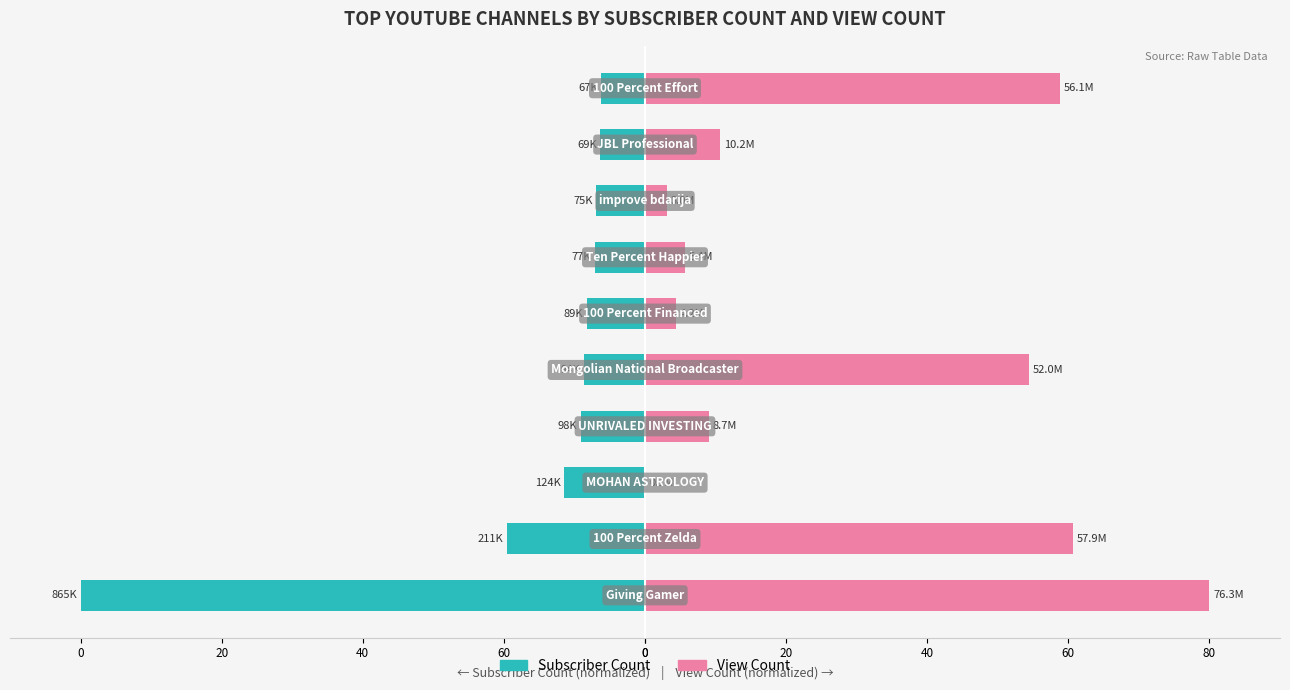

Count the number of categories in the chart.

10